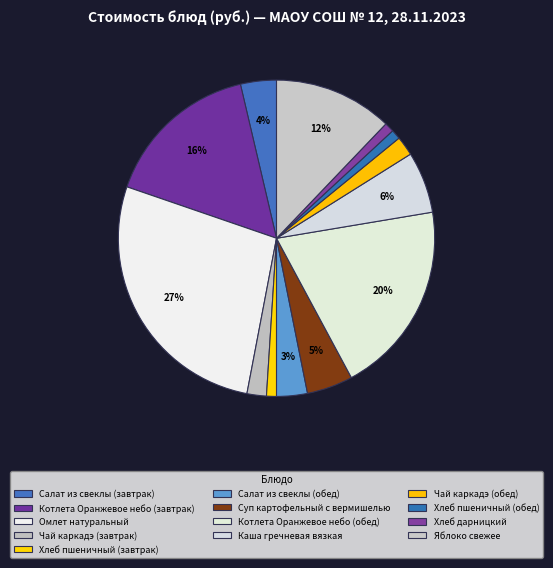

What is the ratio of the value at Котлета Оранжевое небо (завтрак) to the value at Чай каркадэ (завтрак)?

8.1